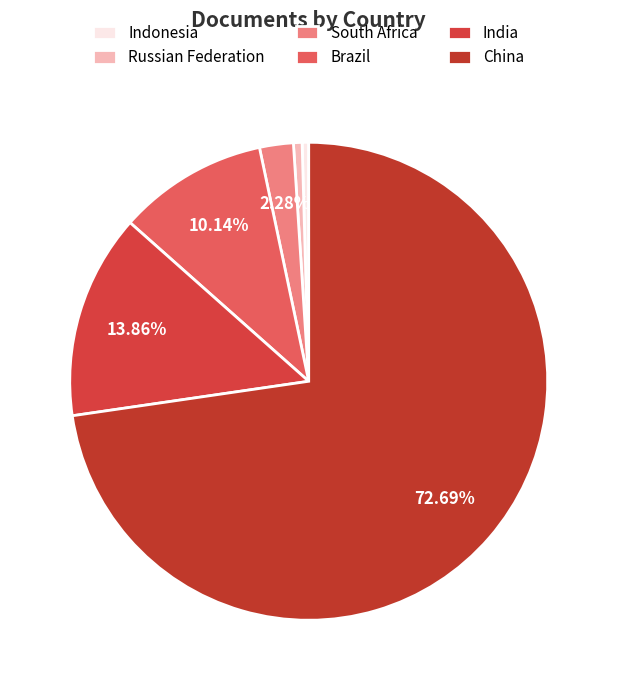

Is the sum of Indonesia and South Africa greater than half?

No